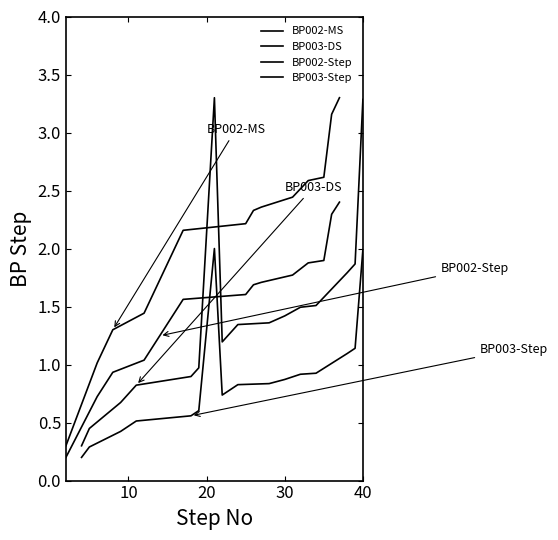

List the series in order of their peak value, highest first.

BP002-MS, BP003-DS, BP002-Step, BP003-Step